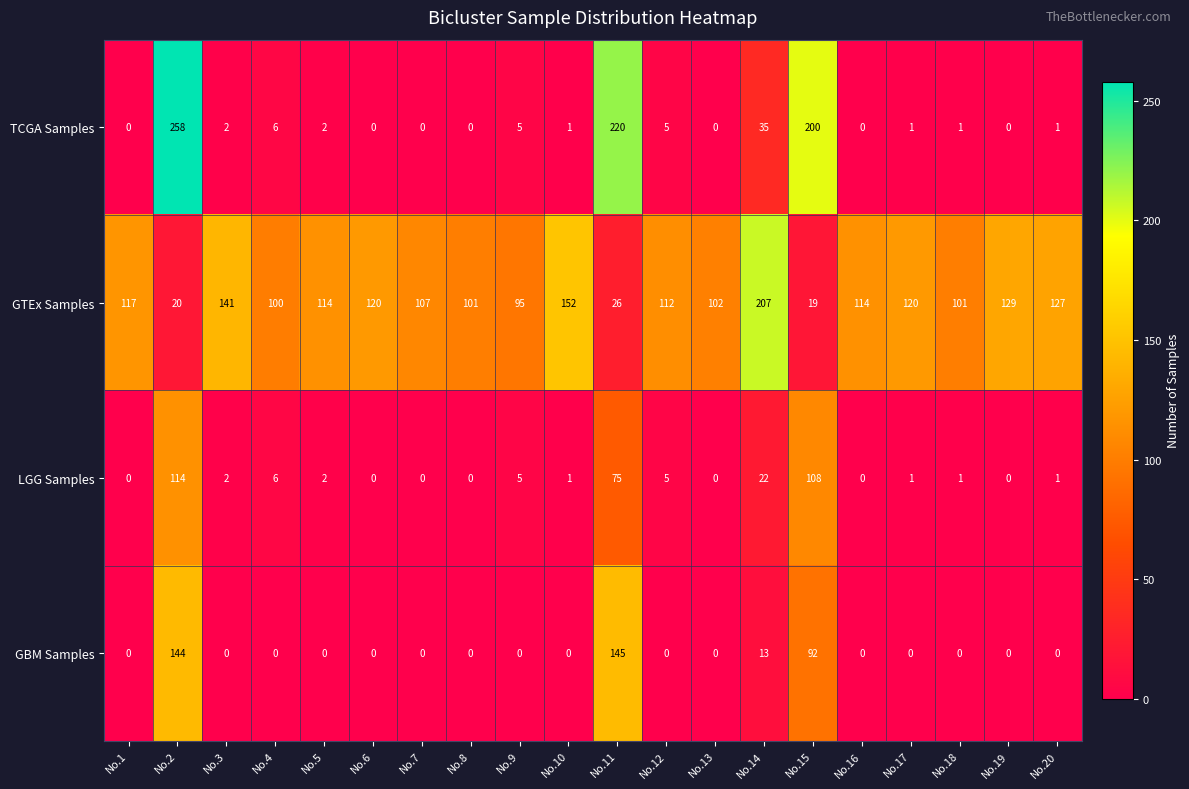

Between No.15 and No.20, which series saw the biggest shift?

TCGA Samples